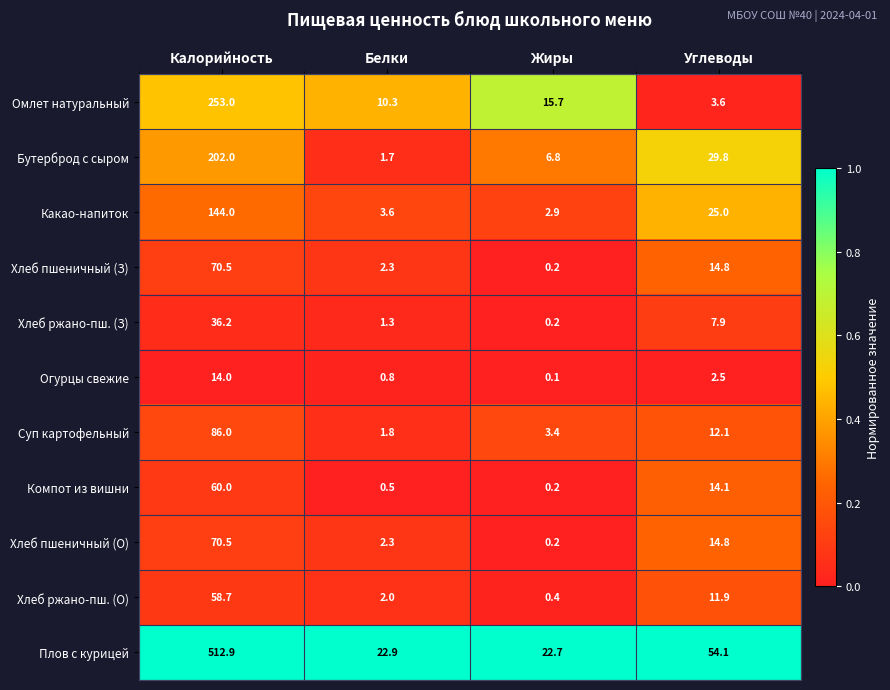

Rank the categories by Омлет натуральный value from highest to lowest.

Калорийность, Жиры, Белки, Углеводы